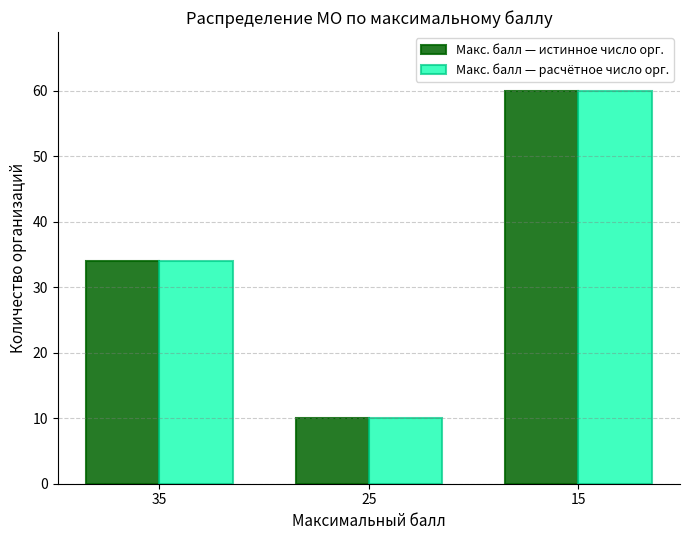

How many data points in Макс. балл — истинное число орг. are less than 34?

1